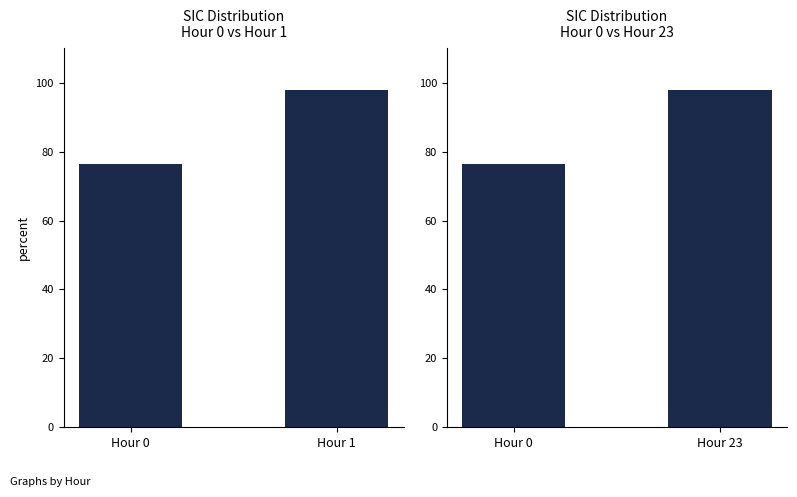

Rank the categories by value from highest to lowest.

Hour 23, Hour 0